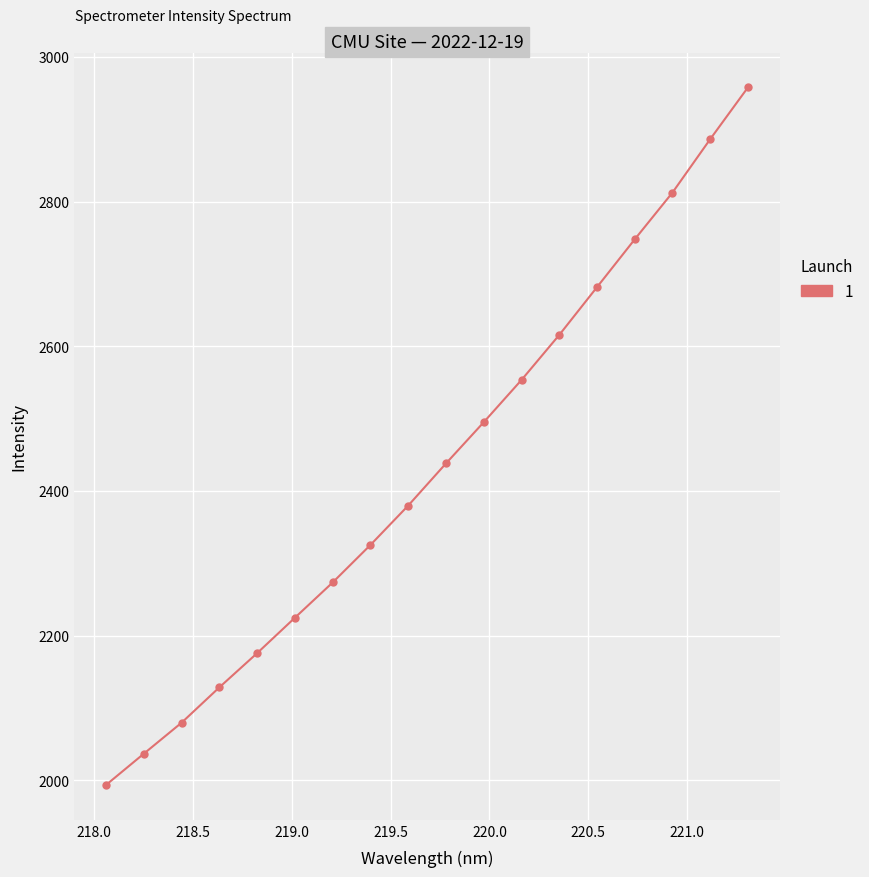

True or false: the data has more than 1 interior local peaks.

False